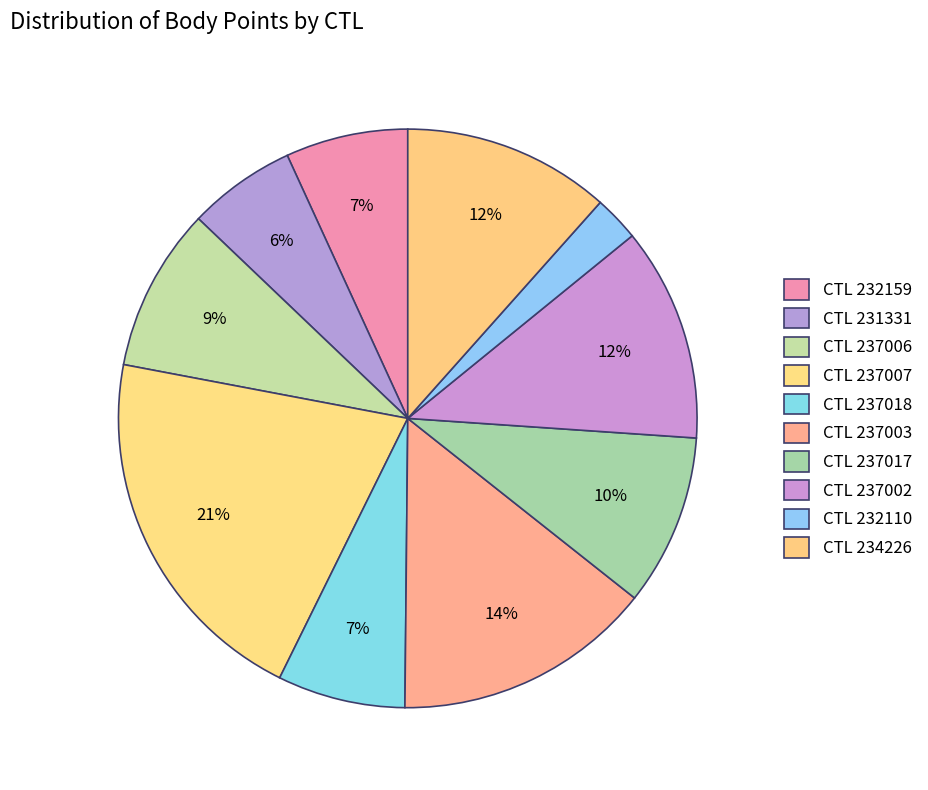

To the nearest percent, what is the difference between the largest and smallest slice percentages?

18%